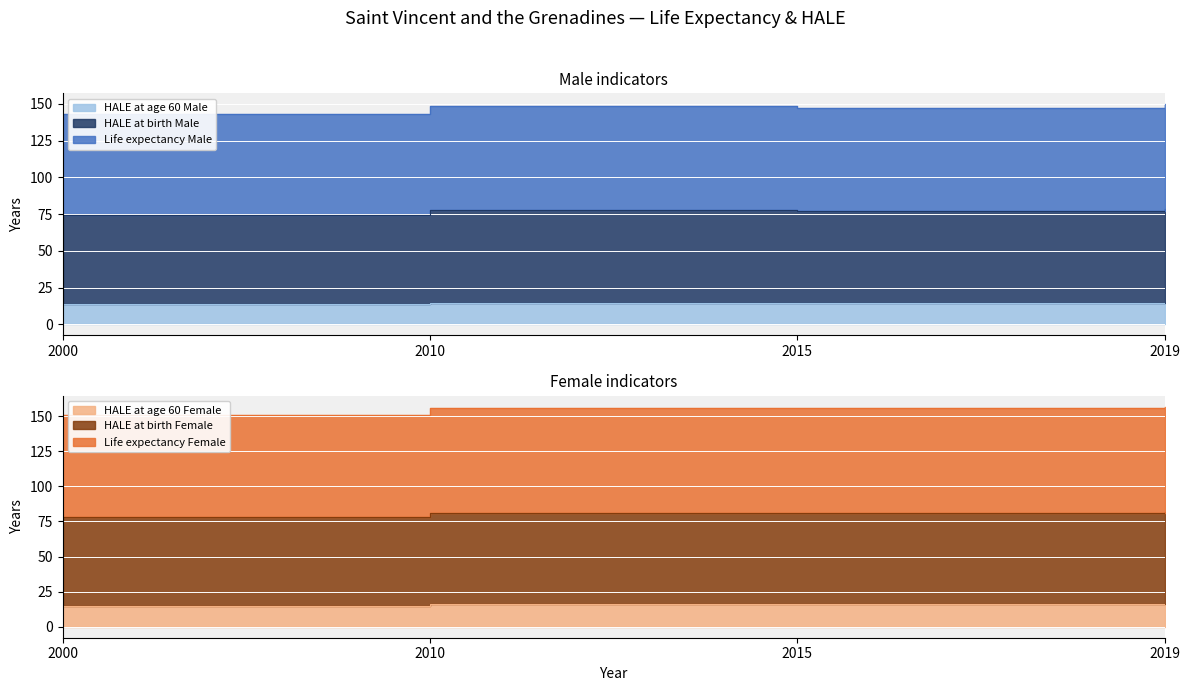

True or false: Life expectancy Male and HALE at age 60 Female intersect in this chart.

False